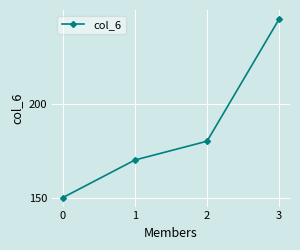

What is the maximum value shown in the chart?

245